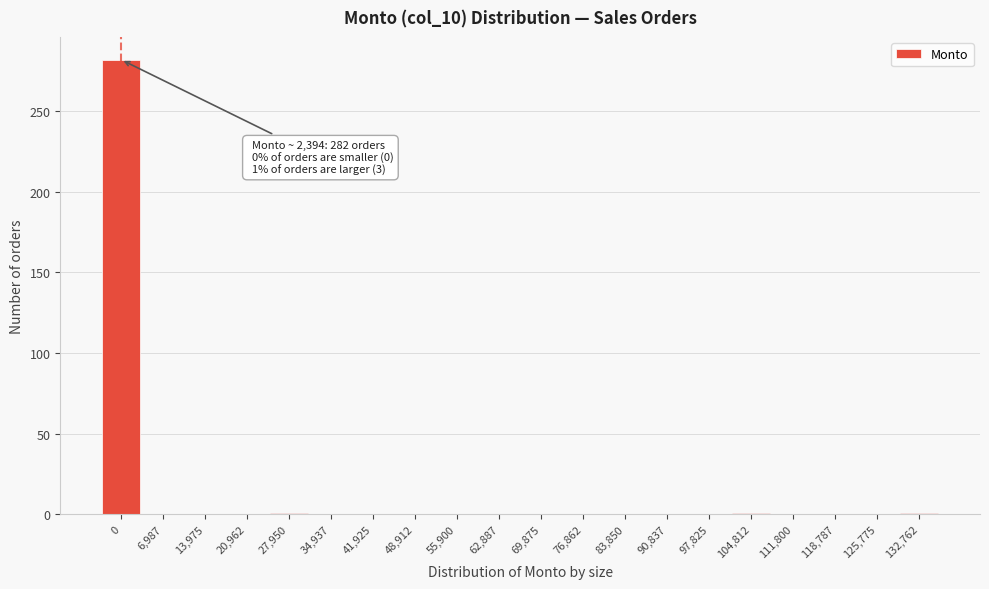

The chart shows a value of -153 at 62,887. True or false?

False